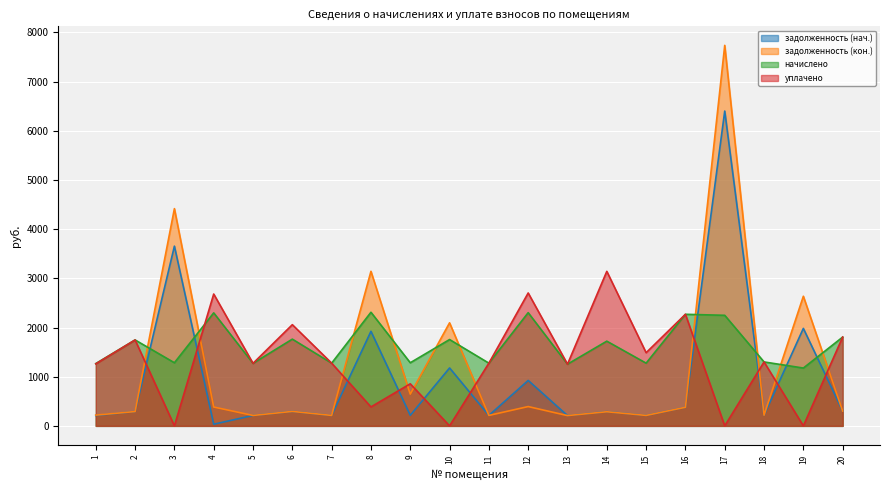

True or false: уплачено has more than 0 interior local peaks.

True